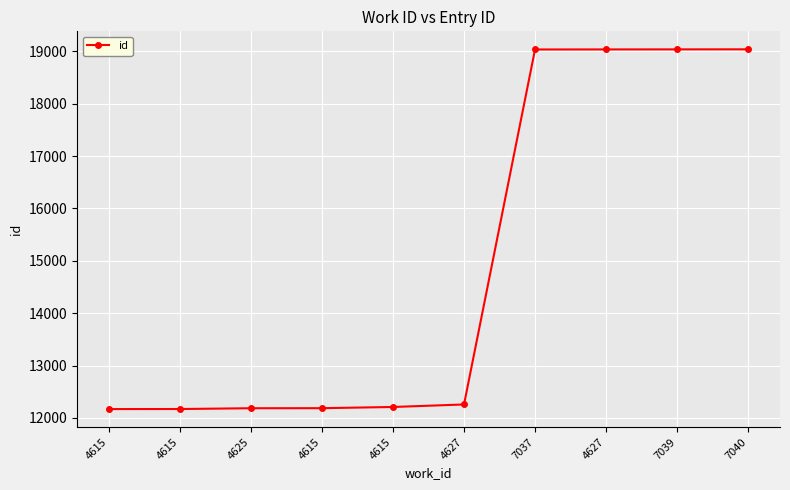

Reading right to left, extract all data points from this chart.

19037	19036	19035	19034	12258	12210	12187	12186	12171	12170